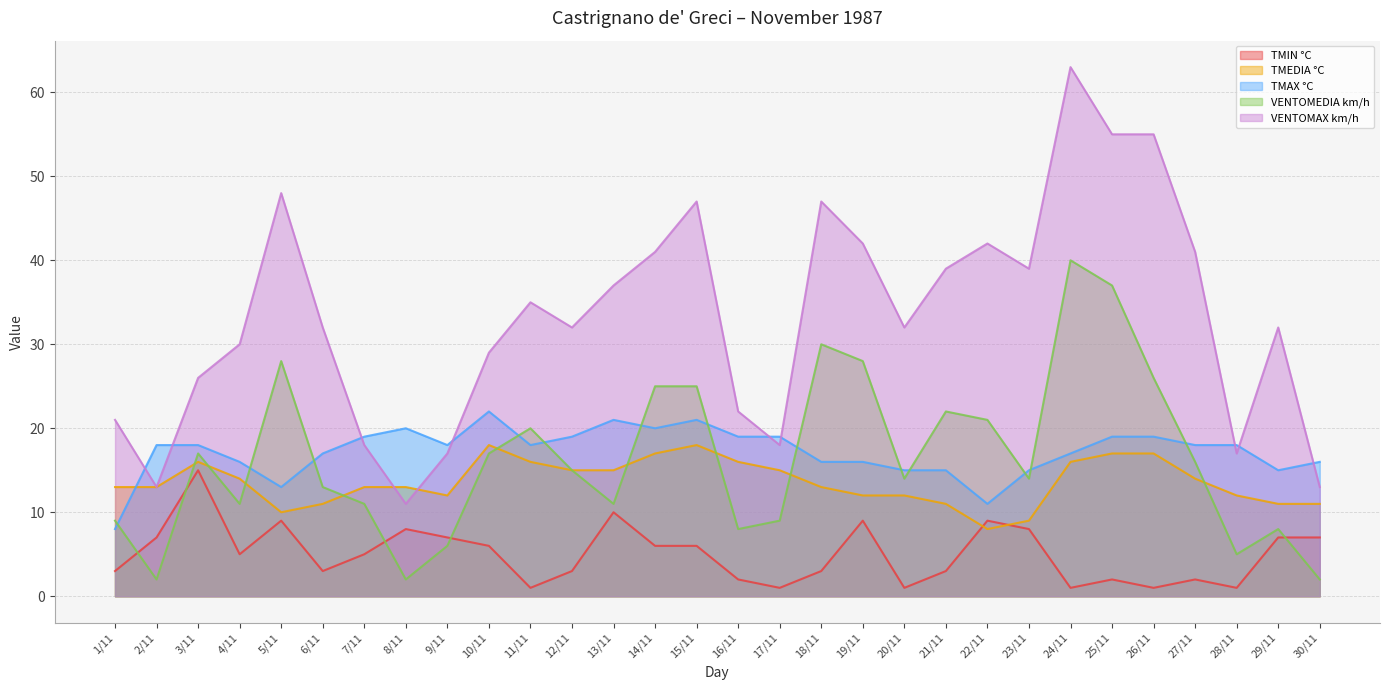

Rank the categories by TMEDIA °C value from highest to lowest.

10/11, 15/11, 14/11, 25/11, 26/11, 3/11, 11/11, 16/11, 24/11, 12/11, 13/11, 17/11, 4/11, 27/11, 1/11, 2/11, 7/11, 8/11, 18/11, 9/11, 19/11, 20/11, 28/11, 6/11, 21/11, 29/11, 30/11, 5/11, 23/11, 22/11